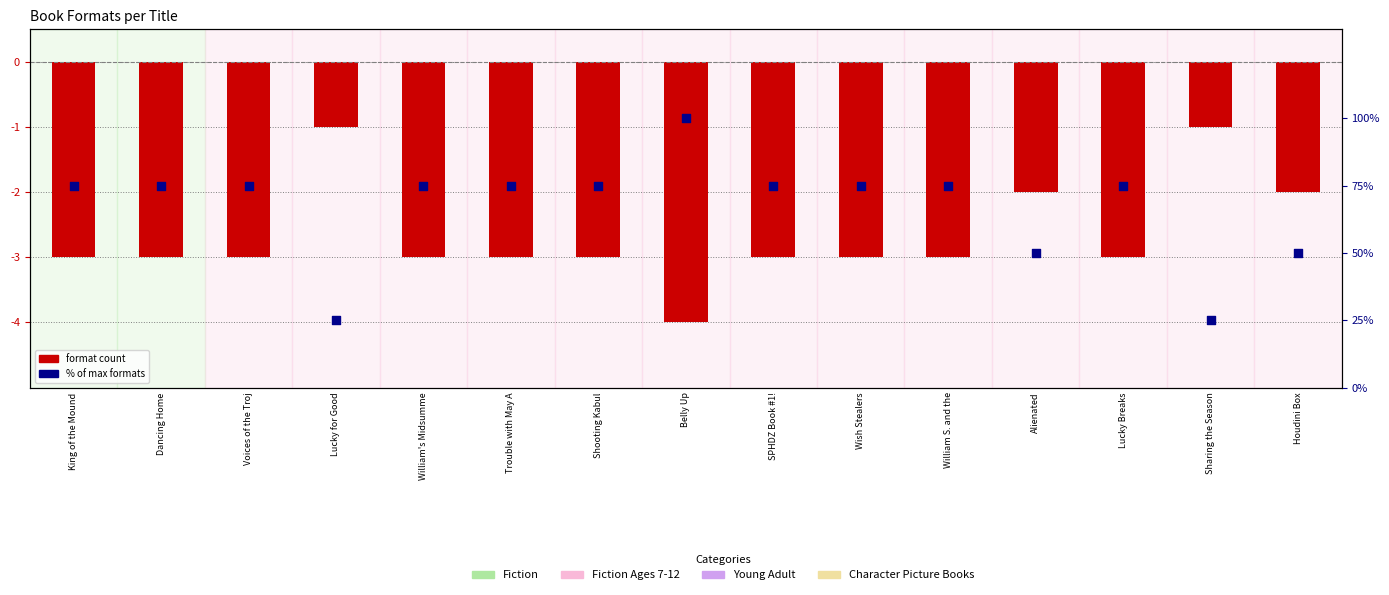

What are all the series names shown in the legend?

format count, % of max